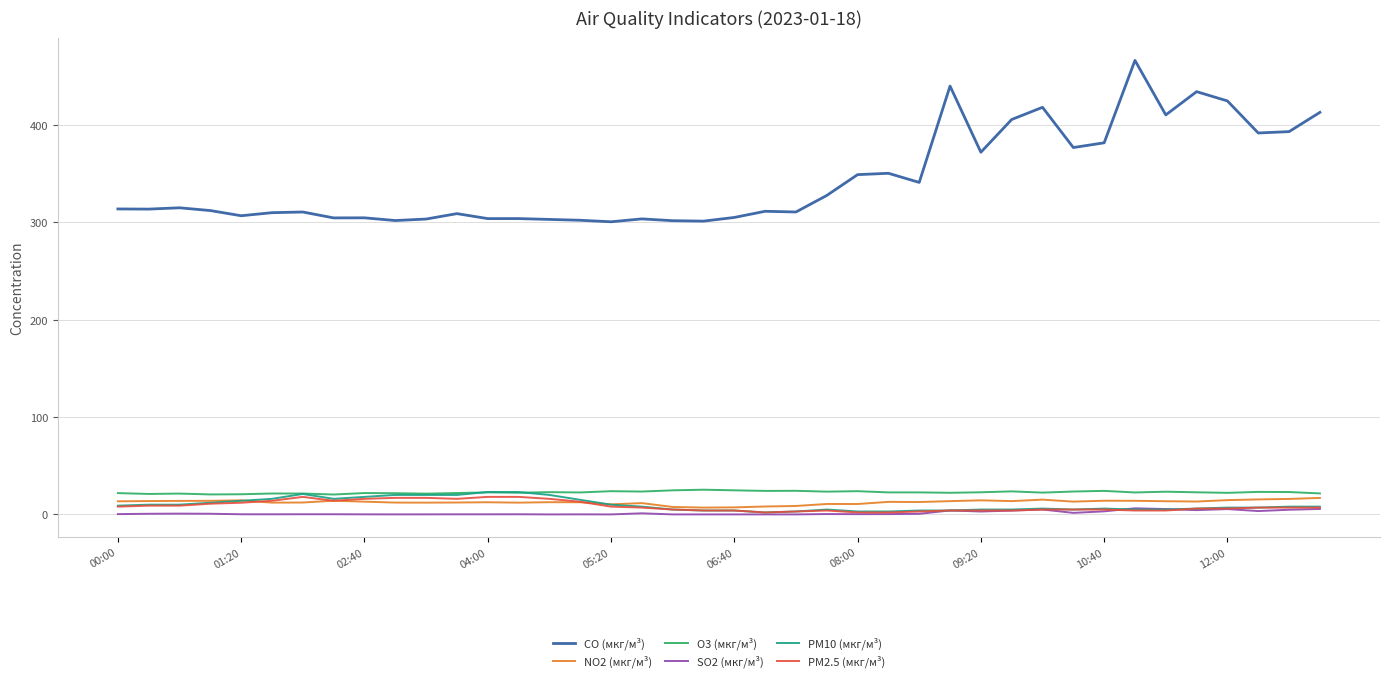

What is the maximum value for O3 (мкг/м³)?

25.4